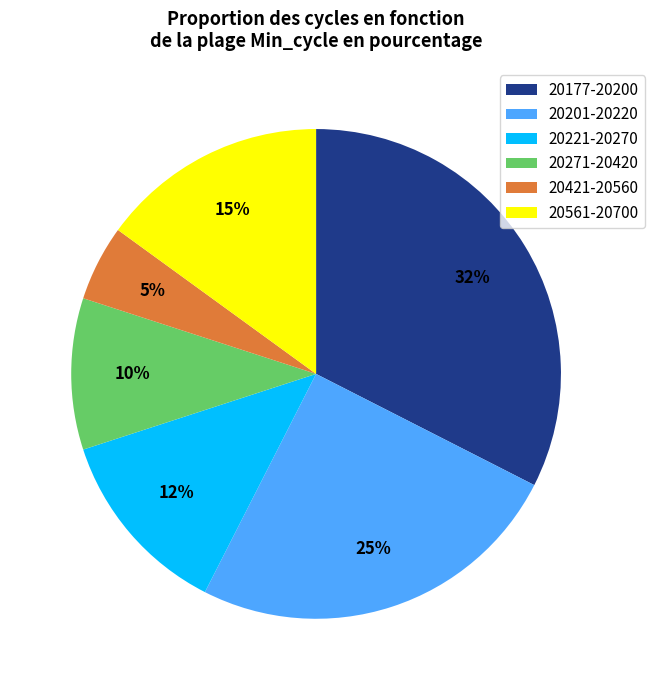

Which has a higher value, 20271-20420 or 20201-20220?

20201-20220